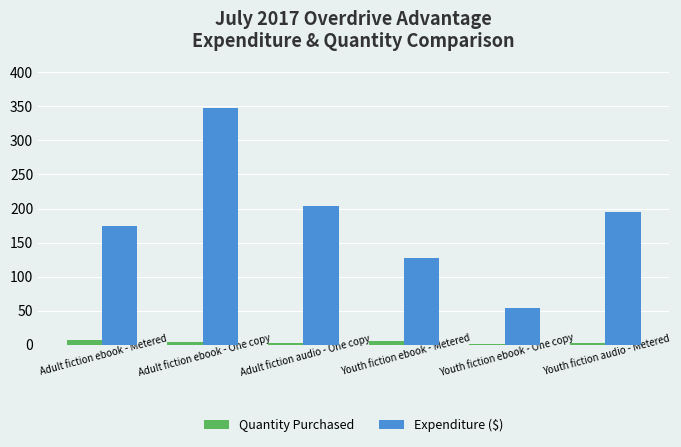

How many groups of bars are there?

6